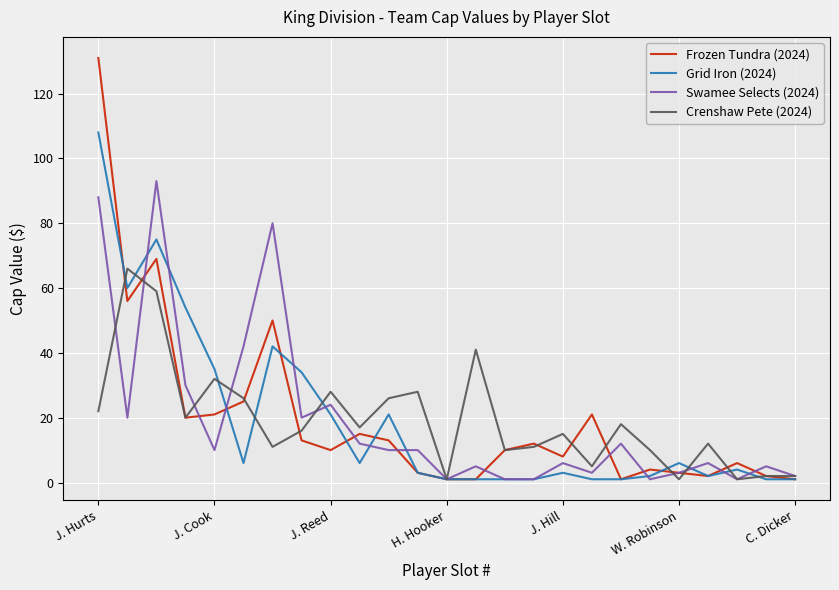

How many categories are shown in the chart?

25